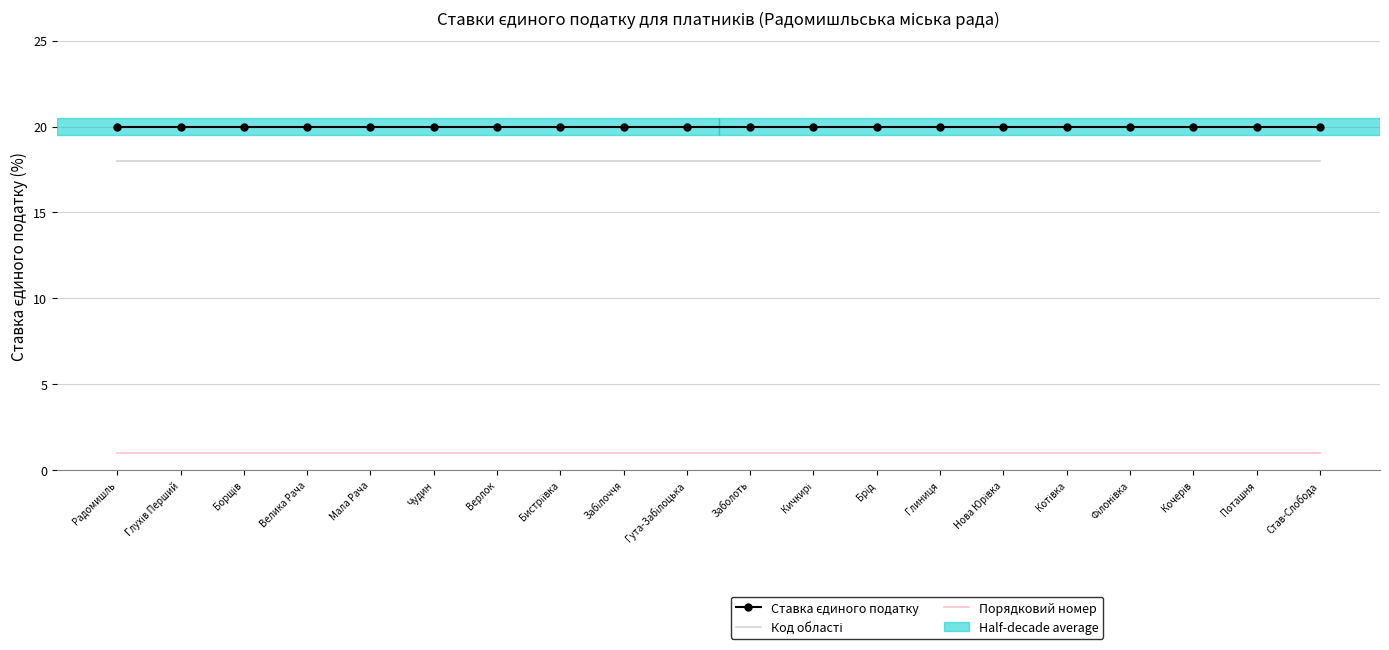

The value of Порядковий номер at Радомишль is 1. True or false?

True